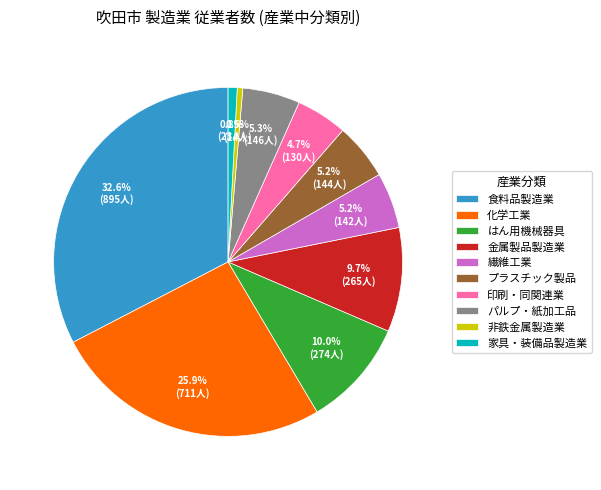

To the nearest percent, what is the difference between the largest and smallest slice percentages?

32%